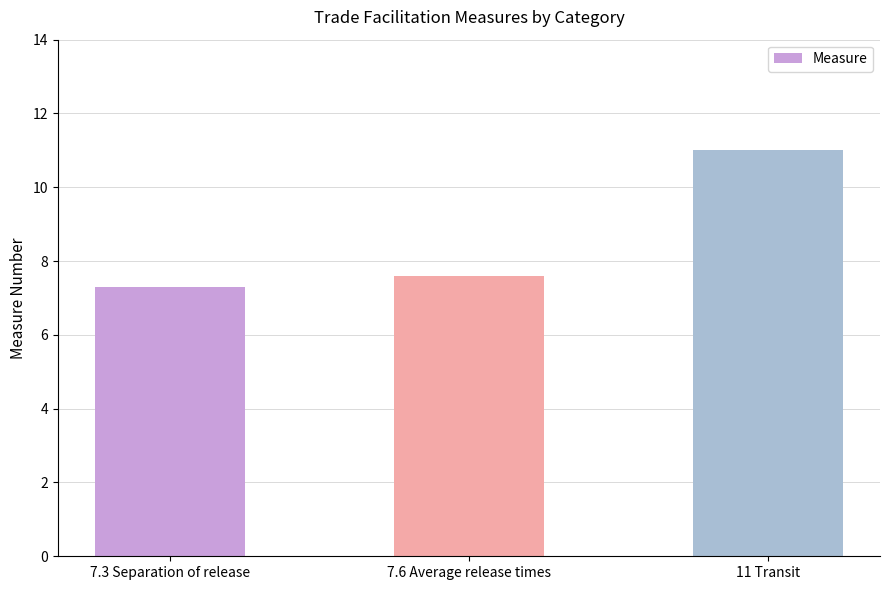

True or false: the data shows 13.1 at 7.6 Average release times.

False